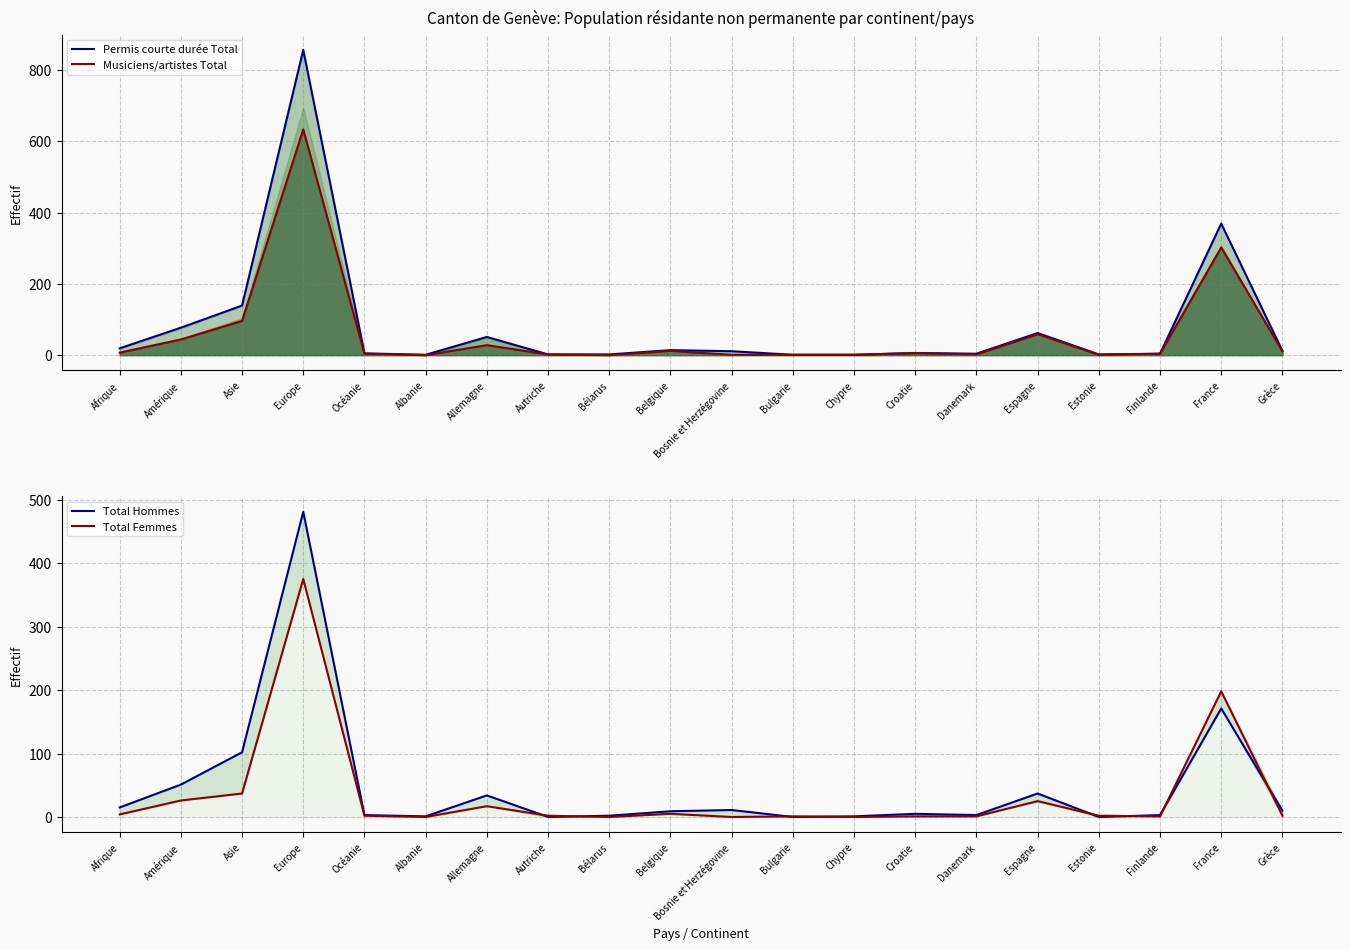

Between France and Belgique, which is larger?

France